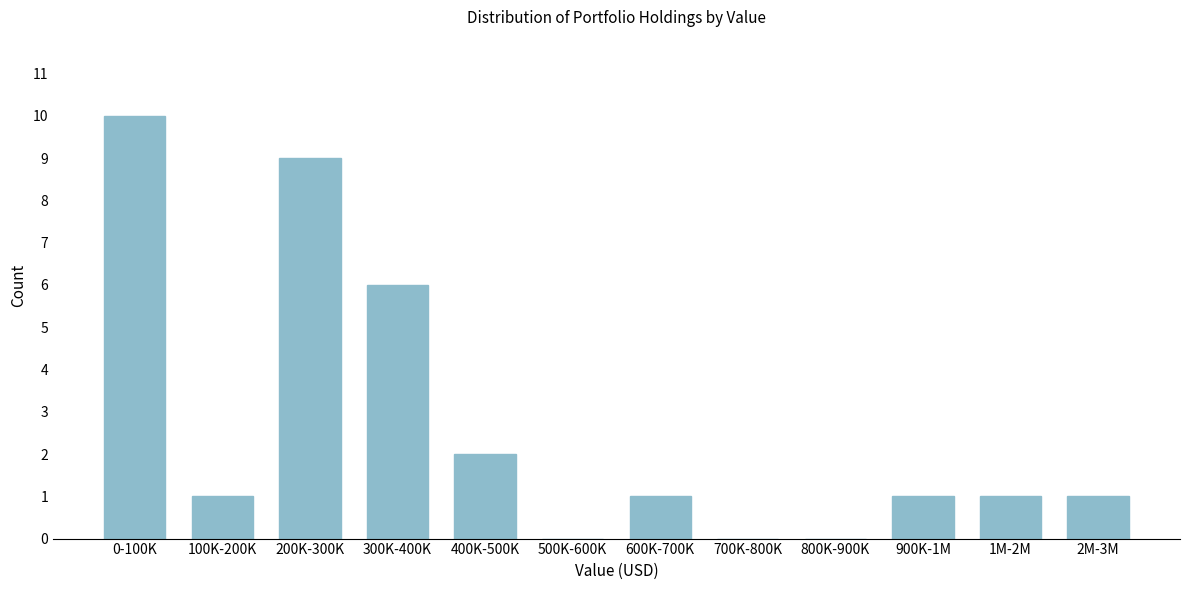

What is the ratio of the value at 600K-700K to the value at 900K-1M?

1.0